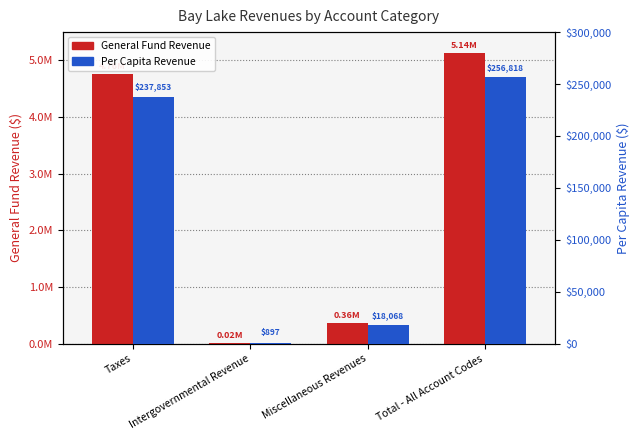

What is the total value across all series at Intergovernmental Revenue?

18841.2